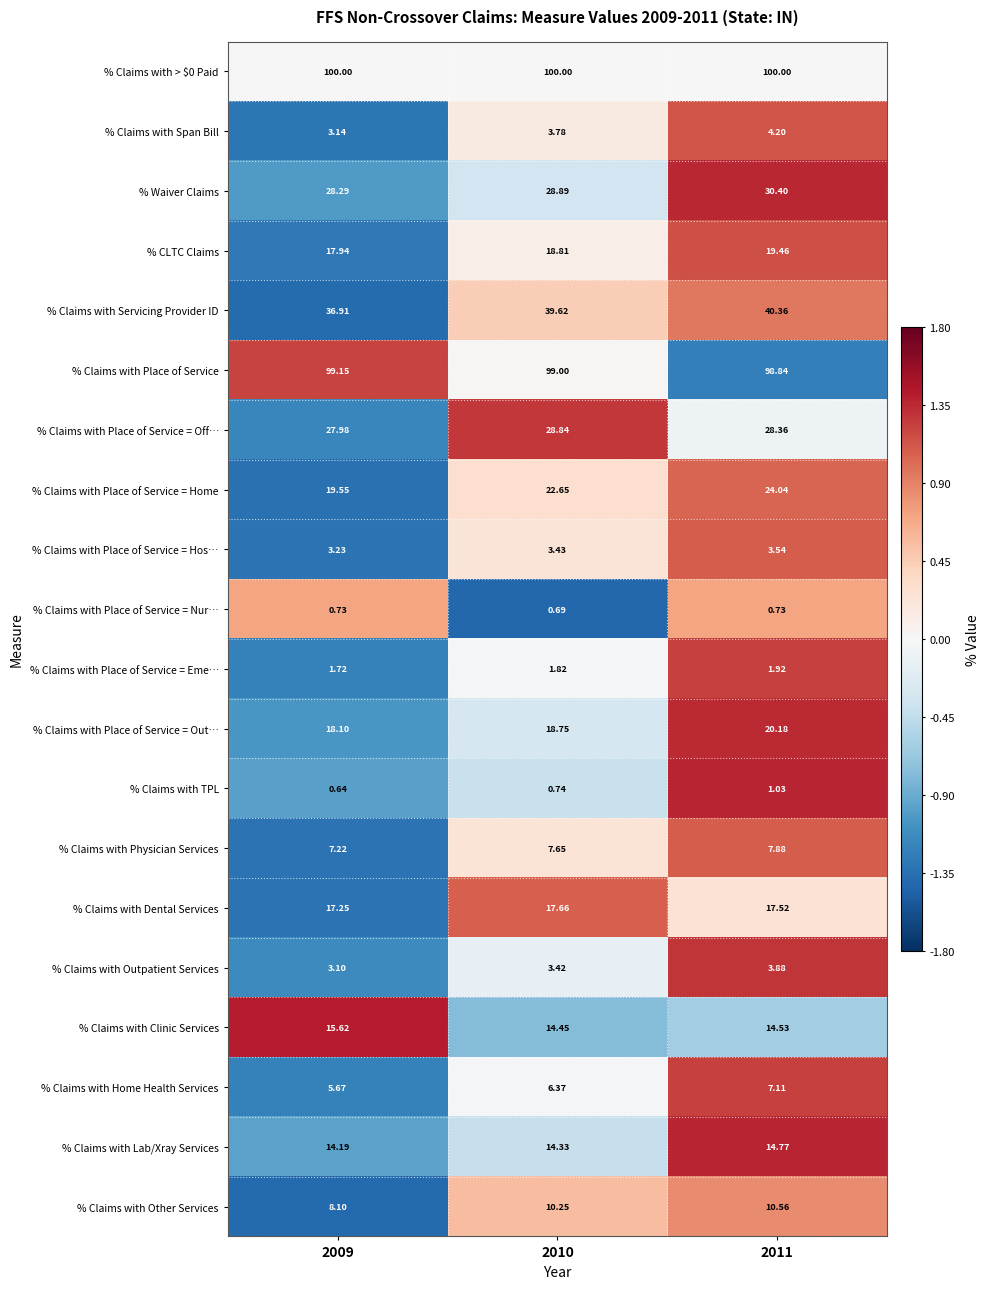

Is the value of % Waiver Claims at 2009 greater than the value of % Claims with TPL at 2009?

Yes